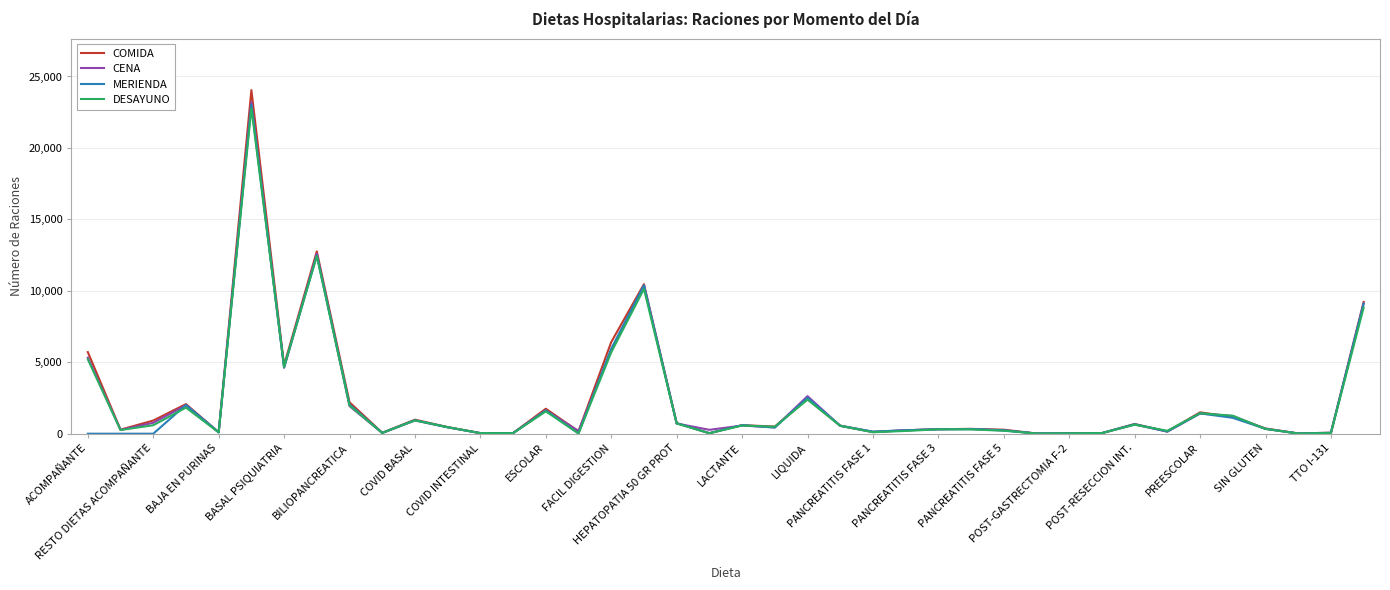

List the series in order of their overall mean, lowest first.

MERIENDA, DESAYUNO, CENA, COMIDA